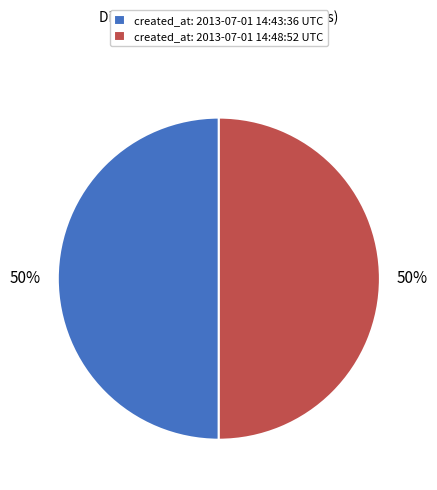

Do created_at: 2013-07-01 14:43:36 UTC and created_at: 2013-07-01 14:48:52 UTC together represent more than half of the pie?

Yes